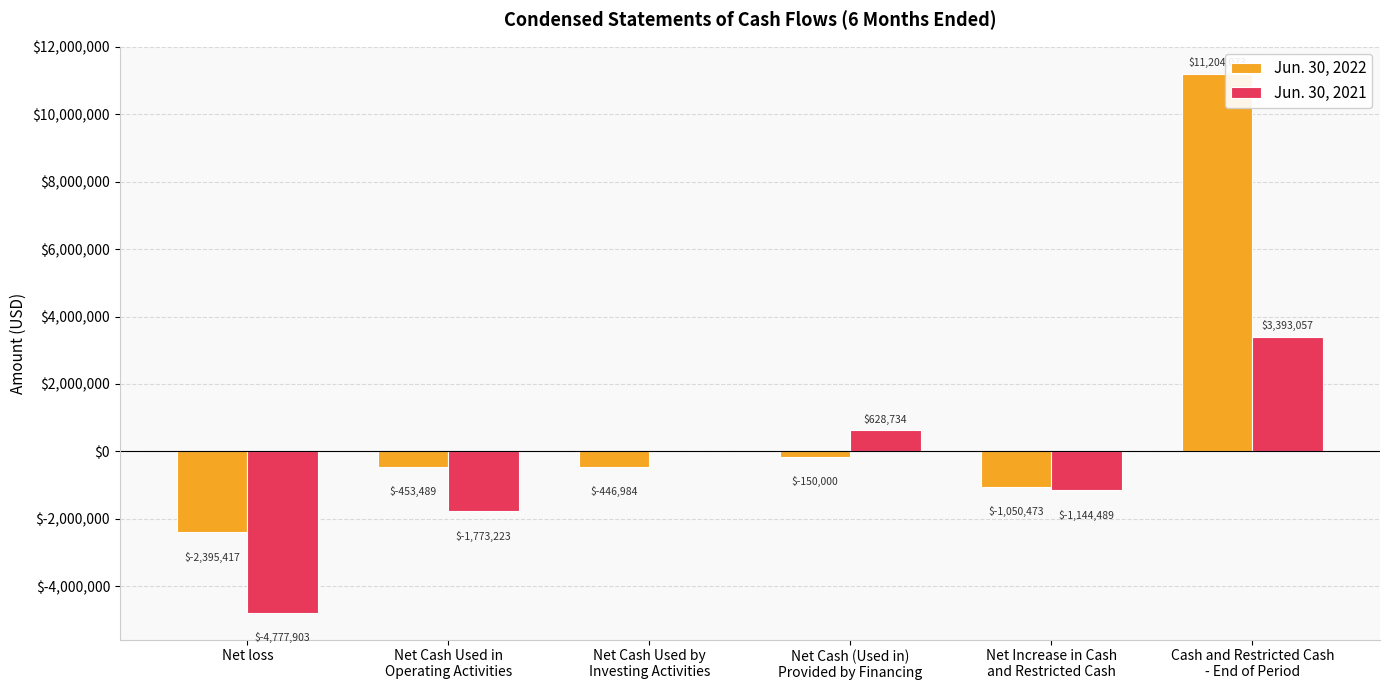

Which series has the widest spread of values?

Jun. 30, 2022